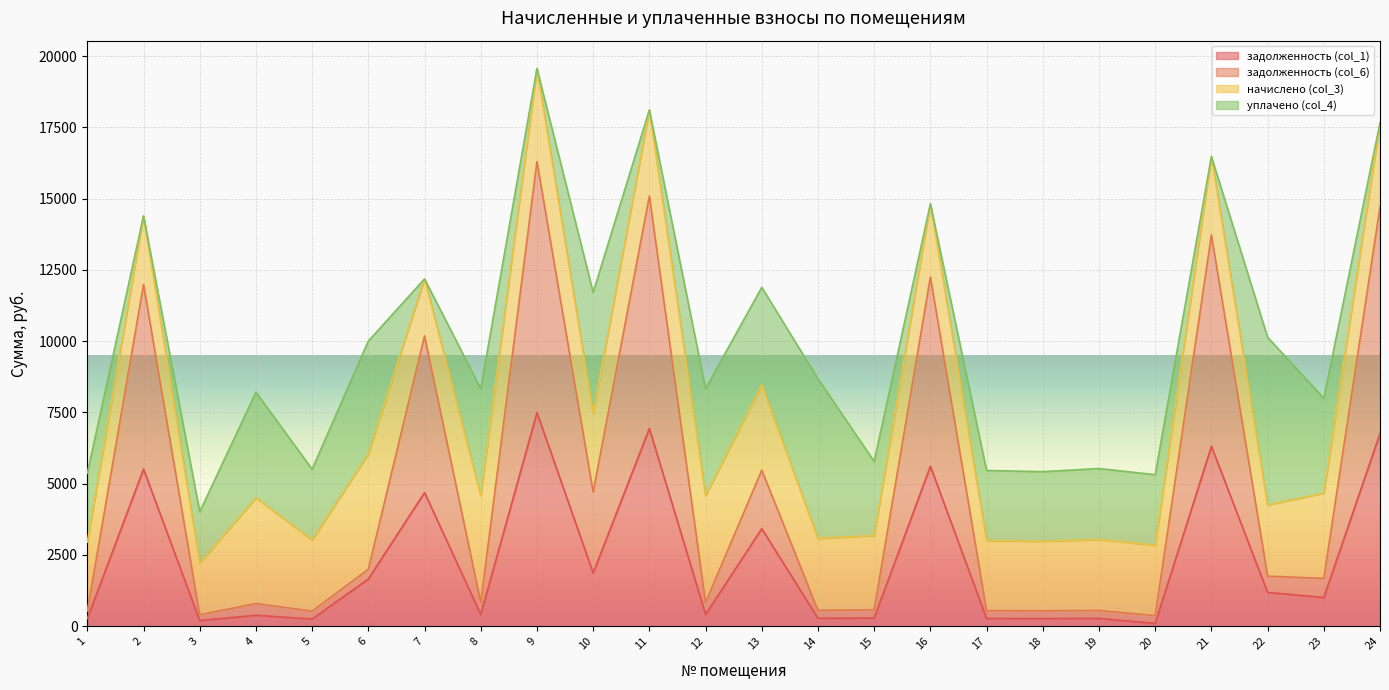

What is the total value across all series at 22?

10139.2